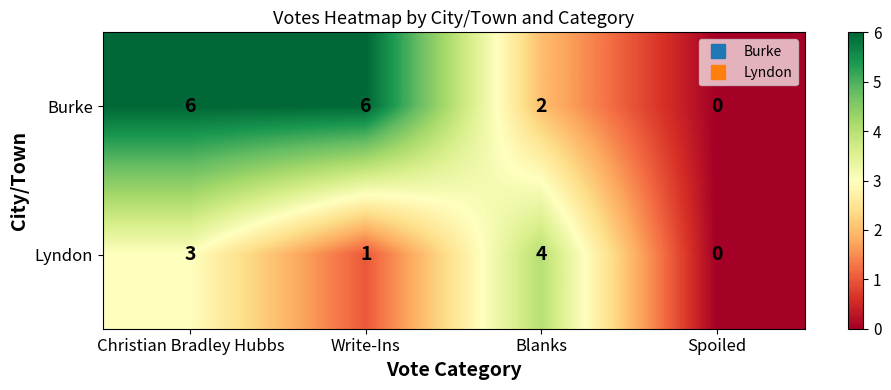

Reading left to right, list all the values displayed in this chart.

Burke: 6	6	2	0
Lyndon: 3	1	4	0